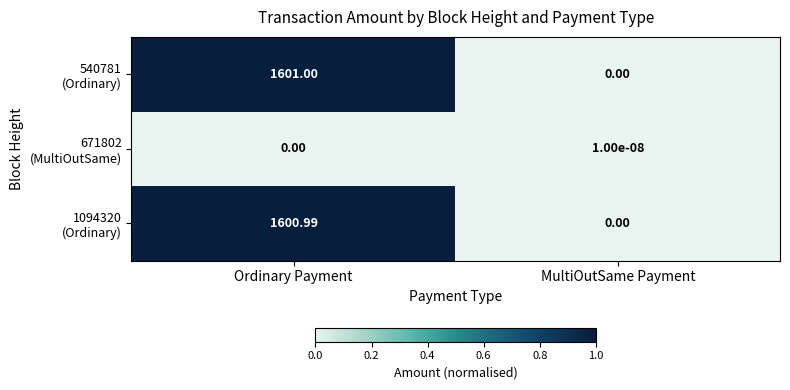

At which category is the sum across all series the highest?

Ordinary Payment